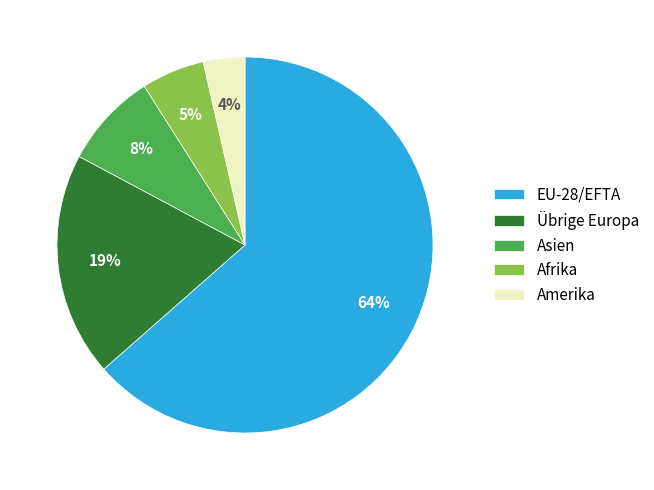

What is the smallest slice in the pie chart?

Amerika